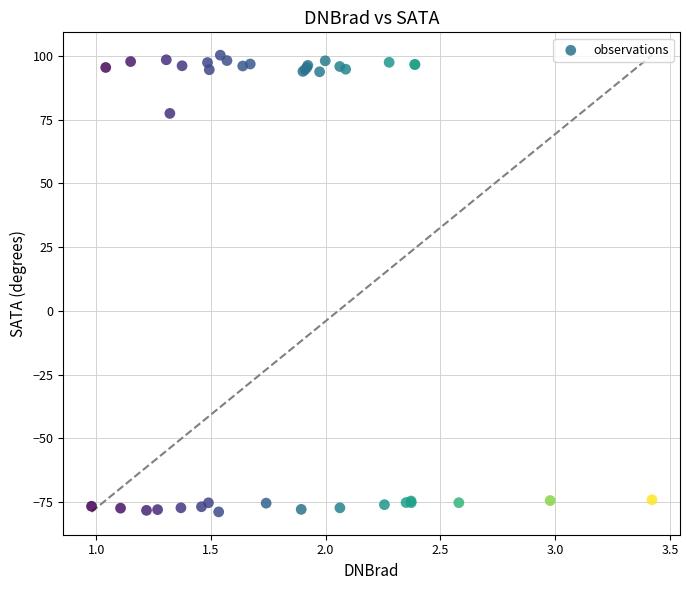

What Y value in the scatter plot is closest to 10?

77.5